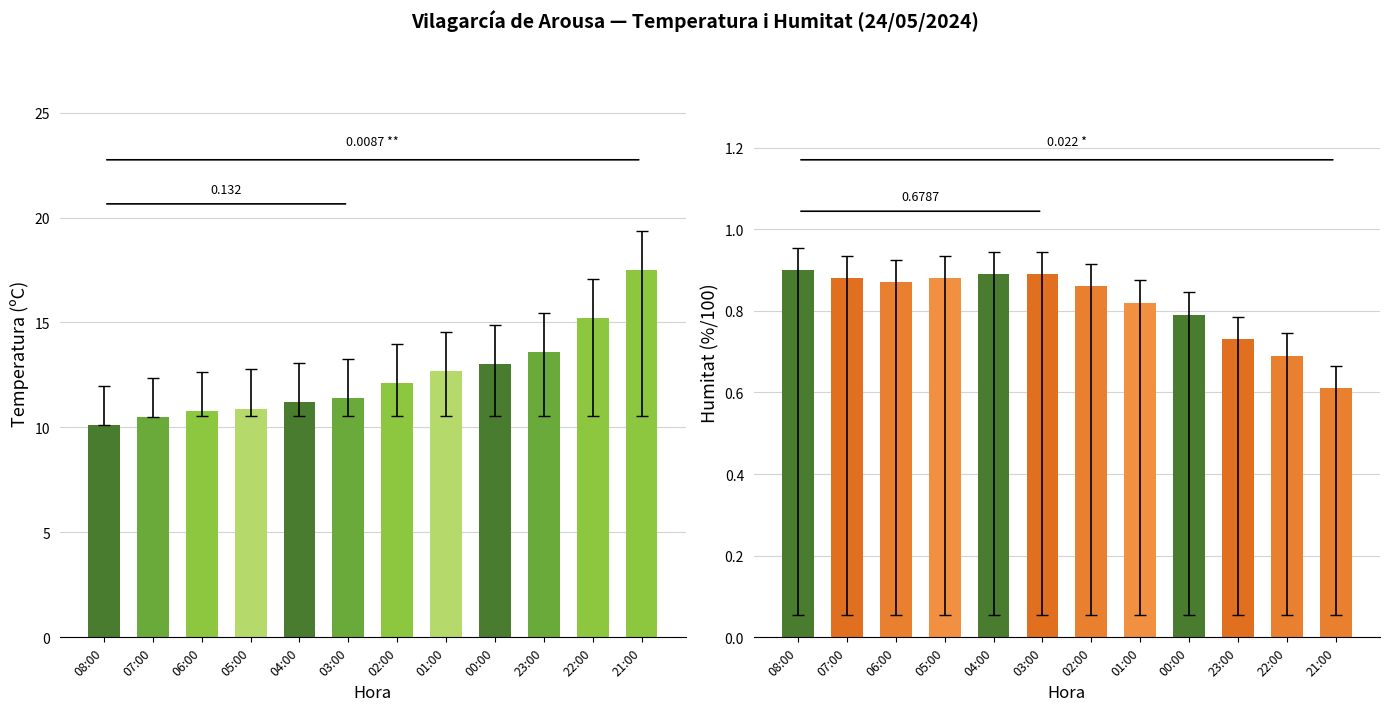

Reading left to right, transcribe all the data shown in this chart.

Temperatura (ºC): 08:00=10.1	07:00=10.5	06:00=10.8	05:00=10.9	04:00=11.2	03:00=11.4	02:00=12.1	01:00=12.7	00:00=13.0	23:00=13.6	22:00=15.2	21:00=17.5
Humitat (%): 08:00=0.9	07:00=0.9	06:00=0.9	05:00=0.9	04:00=0.9	03:00=0.9	02:00=0.9	01:00=0.8	00:00=0.8	23:00=0.7	22:00=0.7	21:00=0.6